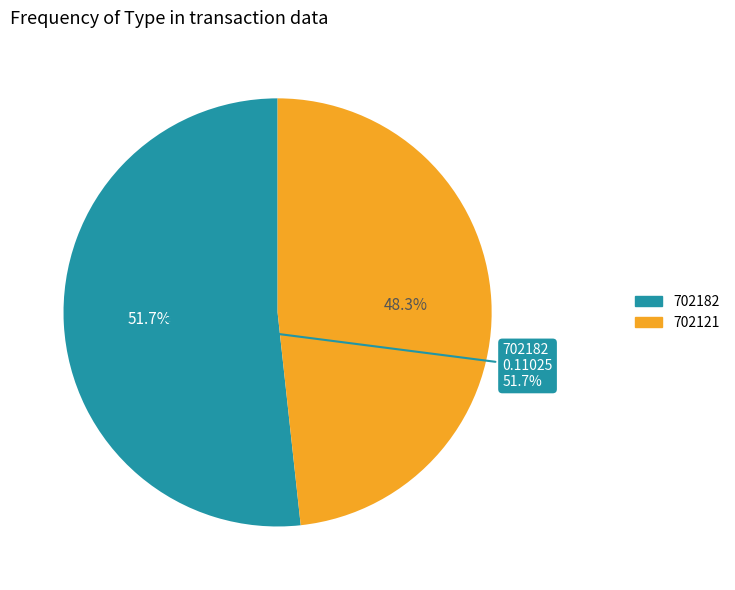

What is the total percentage of 702182 and 702121?

100.0%